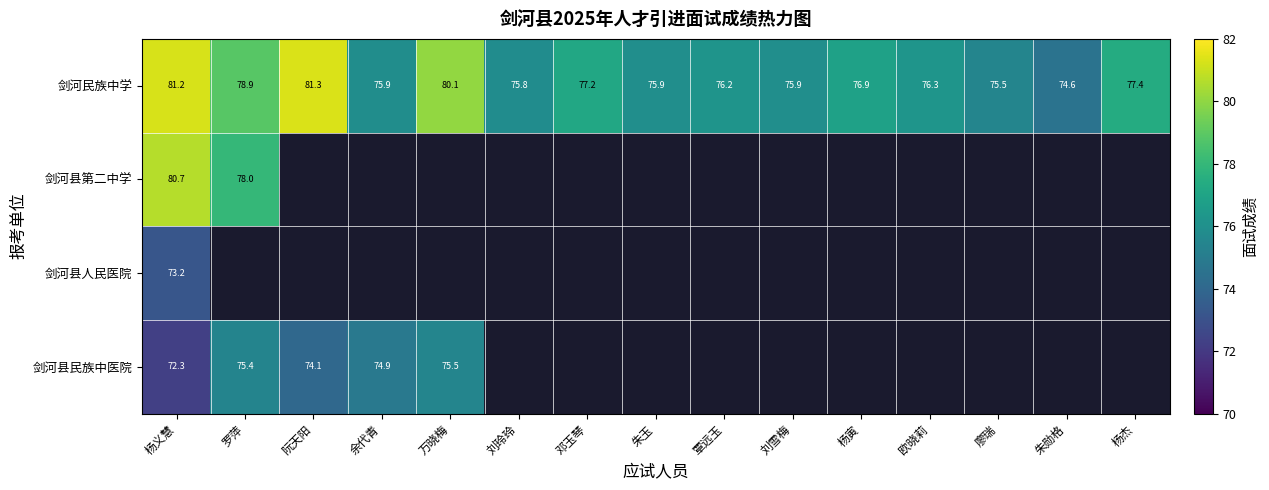

At which label does 剑河民族中学 first exceed 76?

杨义慧